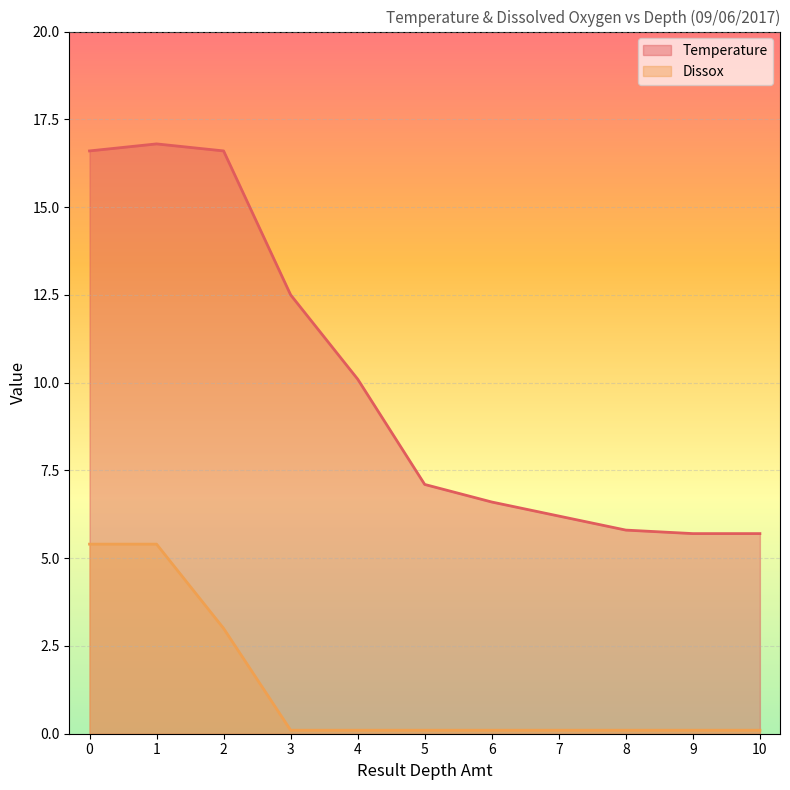

What is the minimum value shown in the chart?

0.1